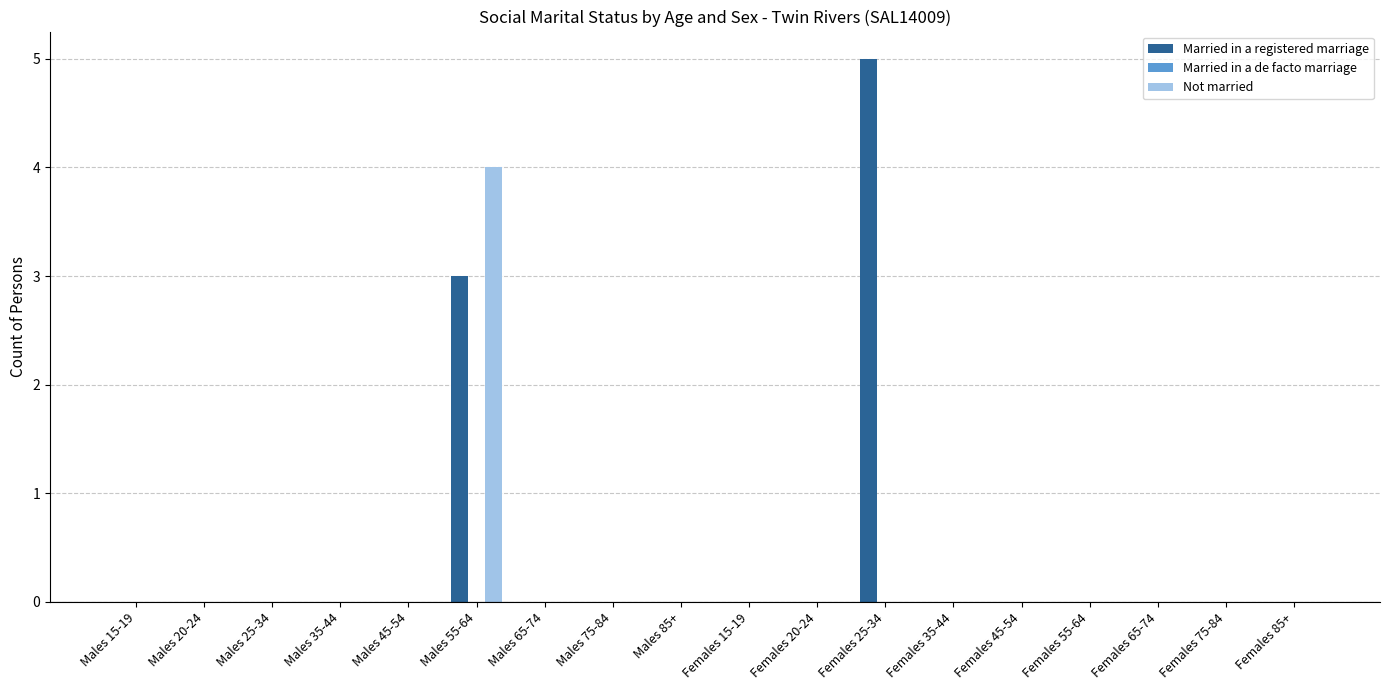

What is the maximum value for Married in a registered marriage?

5